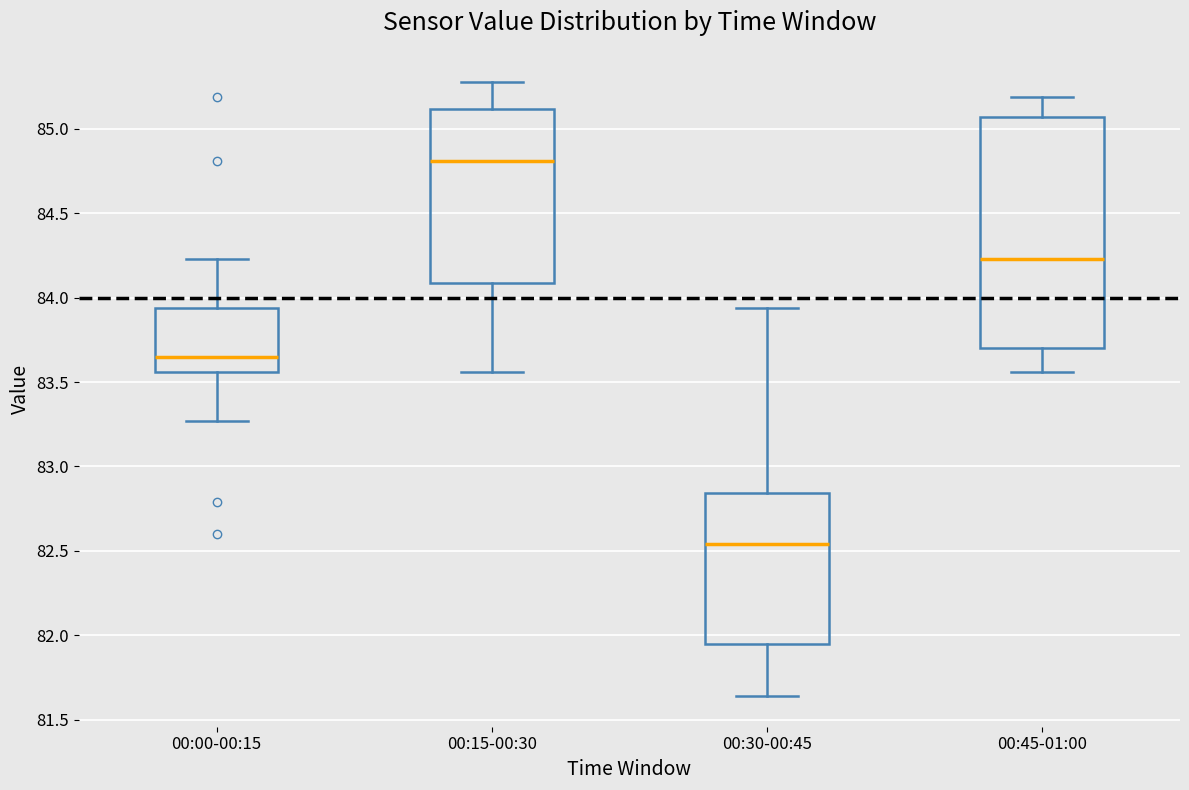

Reading left to right, read every box against the y-axis: the position of its median line, the range the box covers, and the ends of its whiskers. The values are not printed on the chart, so give them approximately, as read against the axis.

00:00-00:15: median 83.65, box 83.55 to 83.95, whiskers 83.25 to 84.25
00:15-00:30: median 84.80, box 84.10 to 85.10, whiskers 83.55 to 85.30
00:30-00:45: median 82.55, box 81.95 to 82.85, whiskers 81.65 to 83.95
00:45-01:00: median 84.25, box 83.70 to 85.05, whiskers 83.55 to 85.20